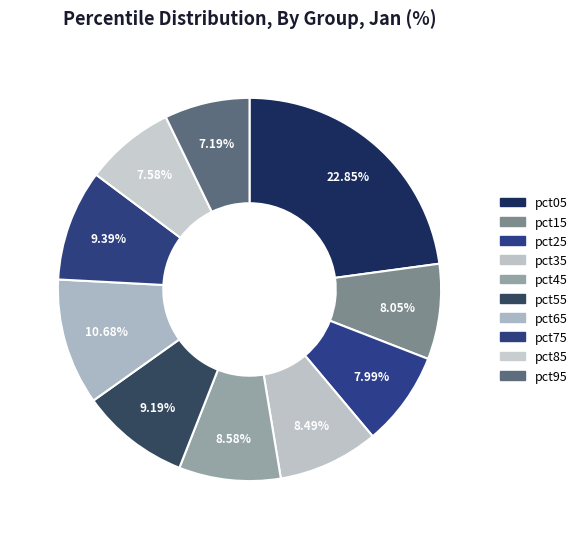

Is it true that pct15 is 8% of the pie?

True